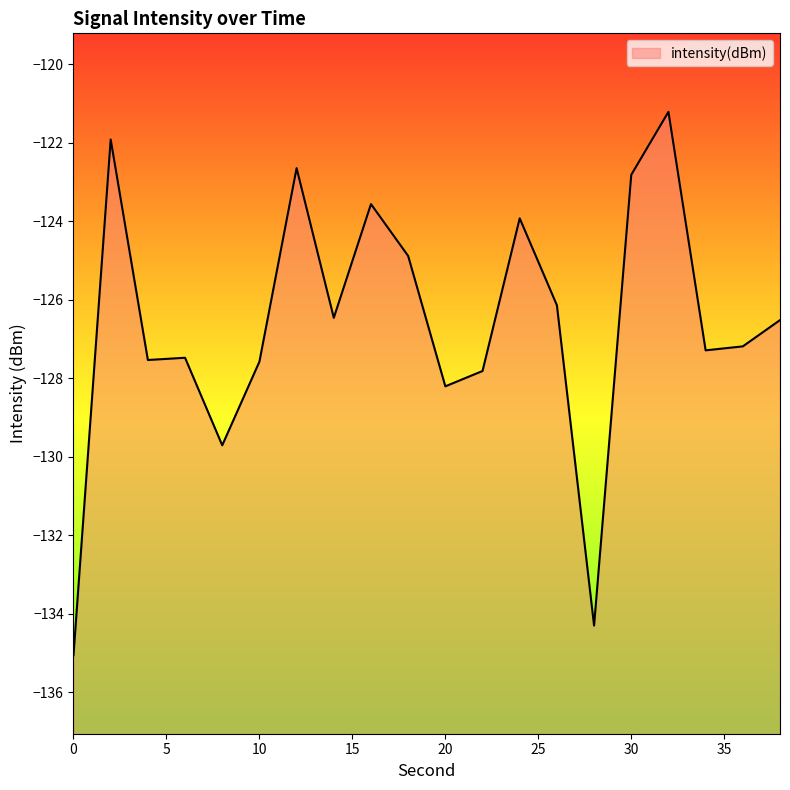

True or false: the data shows -123.6 at 16.

True